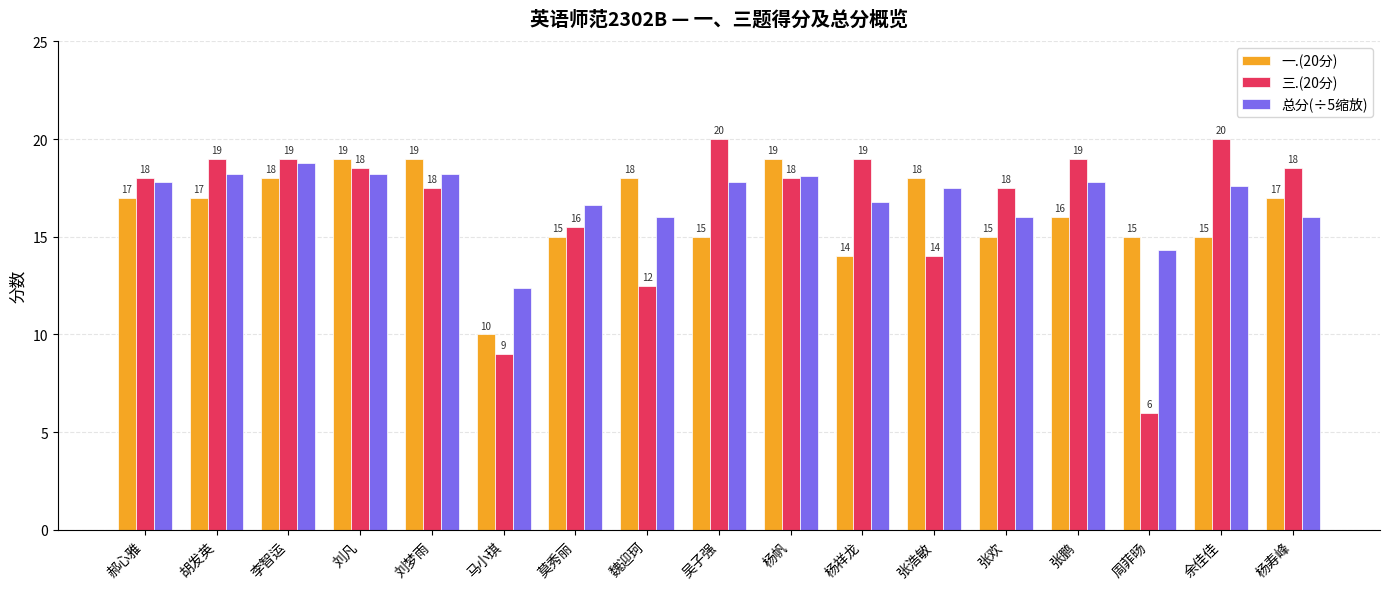

Count the 一.(20分) values in the range 15 to 18.

12